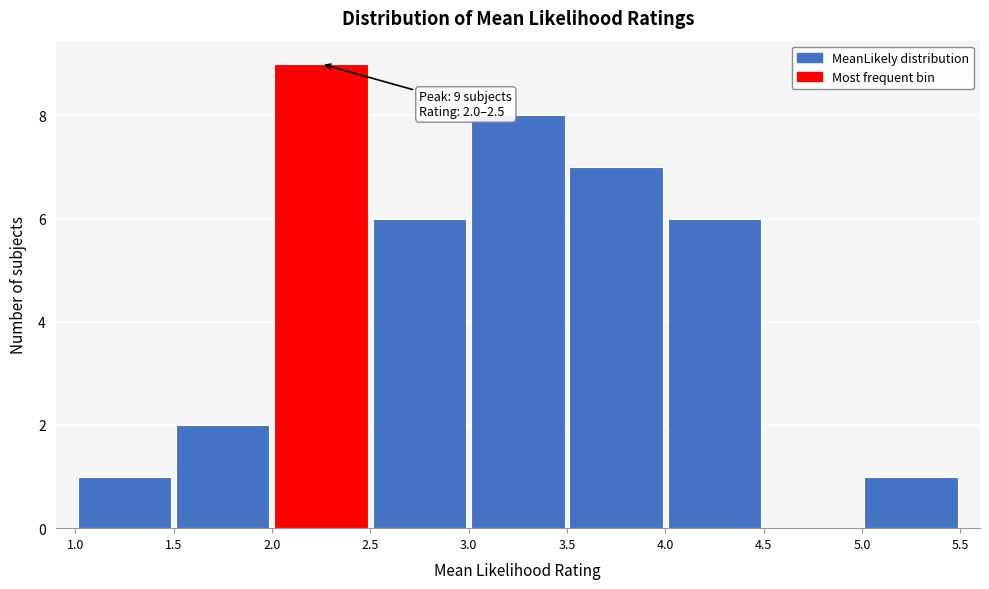

Which range on the x-axis has the tallest bar?

2.0 to 2.5